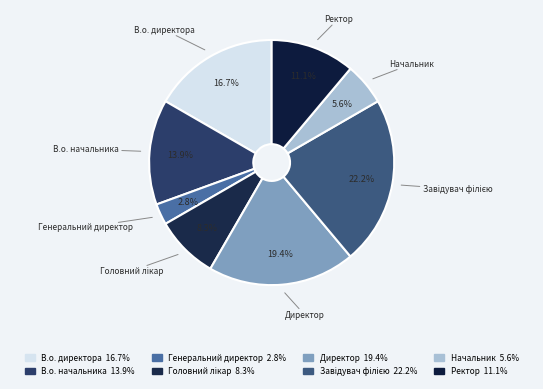

Is it true that Директор is 28% of the pie?

False